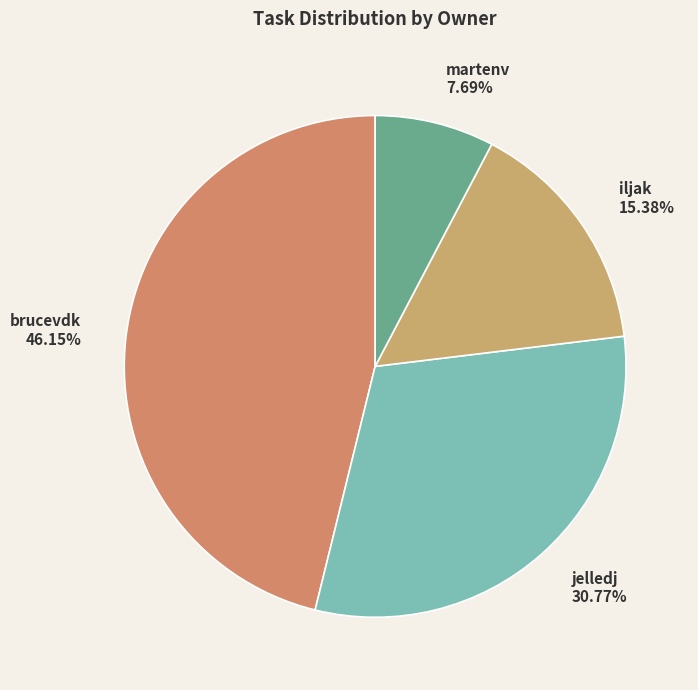

Is it true that jelledj is 31% of the pie?

True